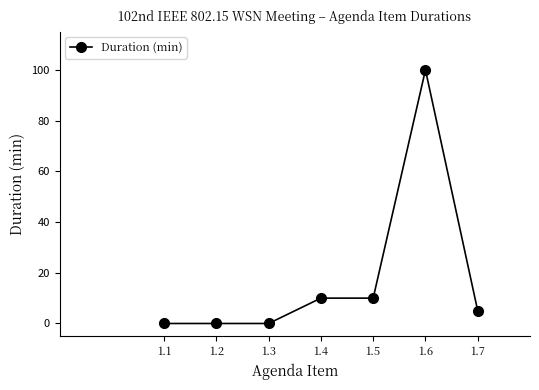

Read the value at 1.6, to the nearest 10.

100